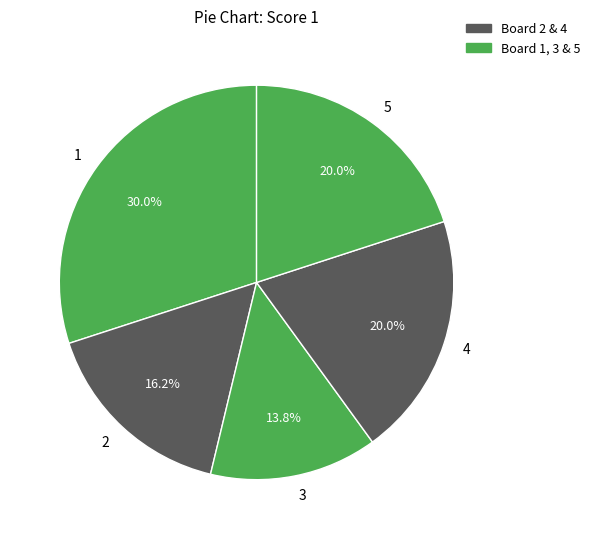

How much of the chart is everything except 3?

86.2%